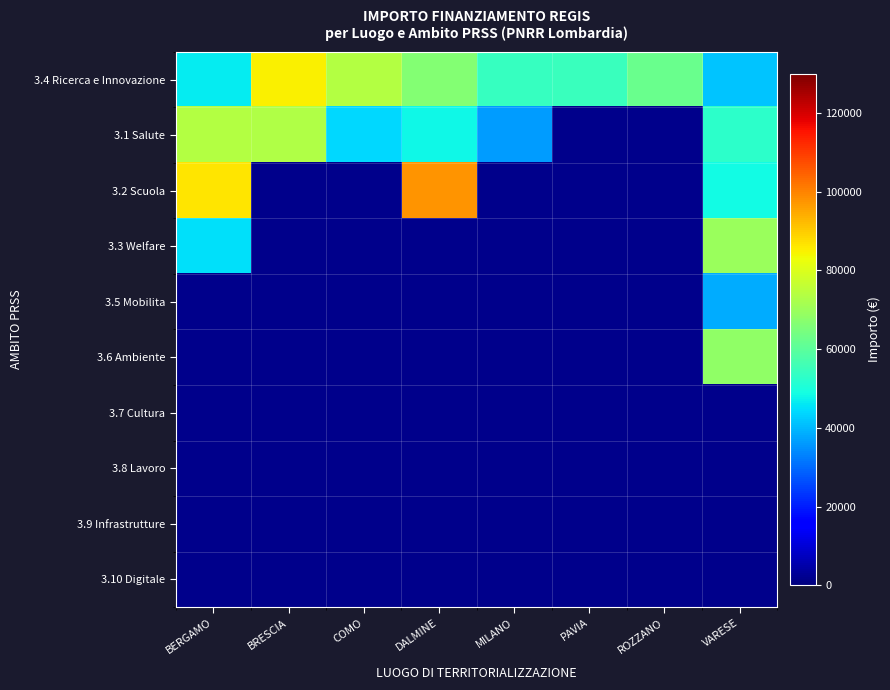

At which category does the chart reach its peak across all series?

DALMINE